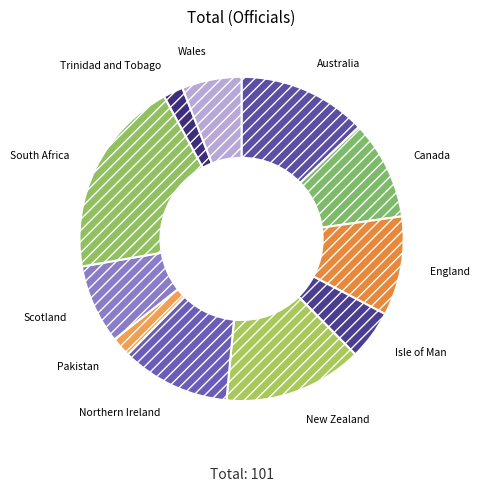

Combined, do Isle of Man and South Africa account for over 50%?

No